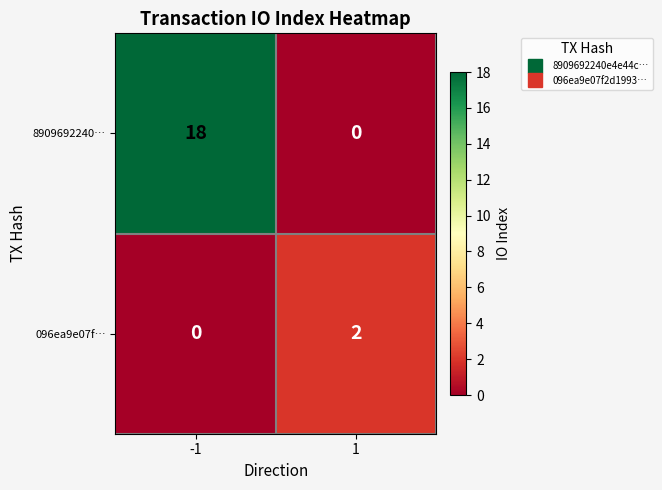

Reading left to right, extract all data points from this chart.

8909692240…: 18	0
096ea9e07f…: 0	2